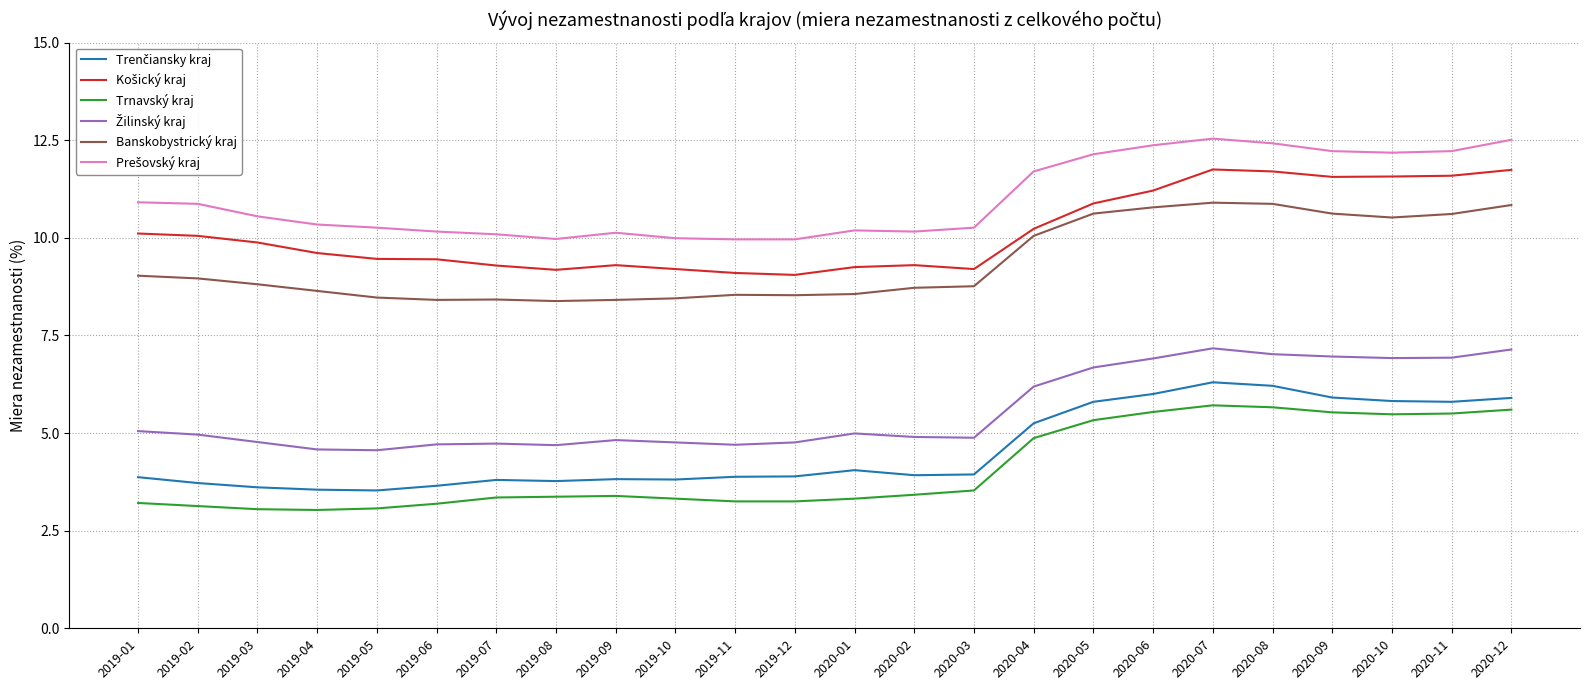

What is the minimum value shown in the chart?

3.0